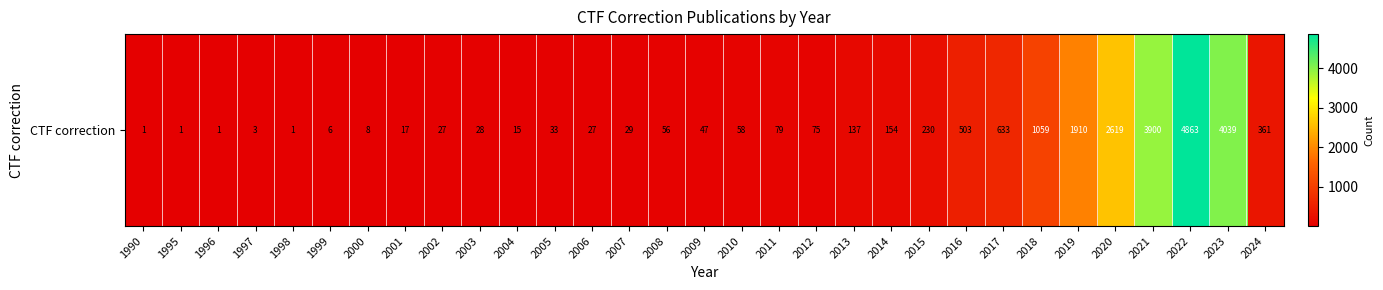

What is the sum of all values?

20920